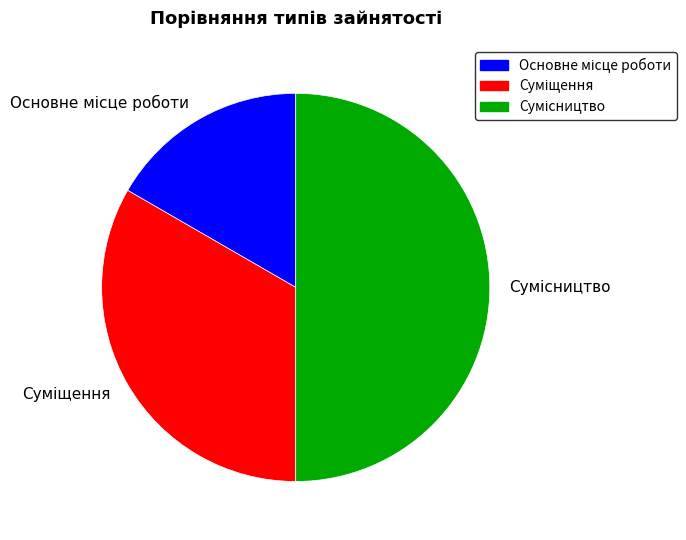

What is the largest slice in the pie chart?

Сумісництво